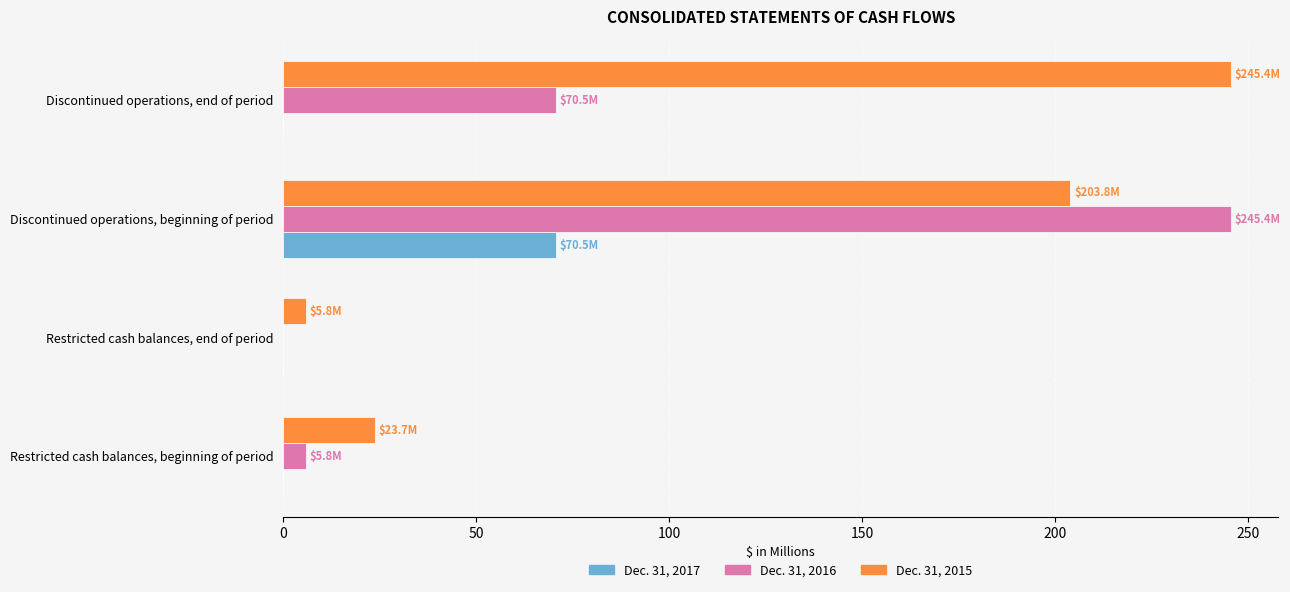

Is the value of Dec. 31, 2016 at Restricted cash balances, beginning of period greater than the value of Dec. 31, 2017 at Discontinued operations, beginning of period?

No